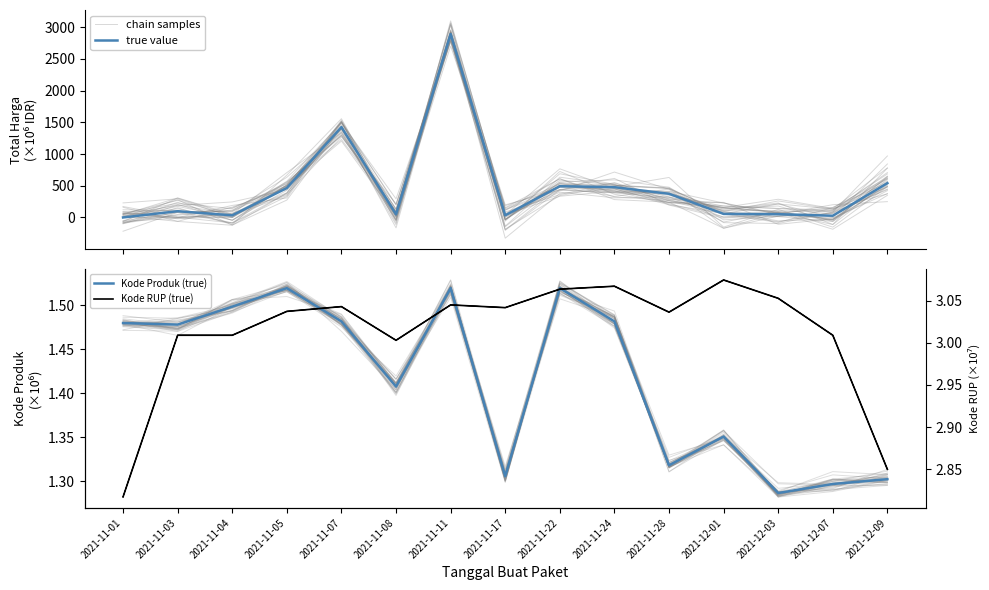

At which category is the sum across all series the highest?

2021-11-11